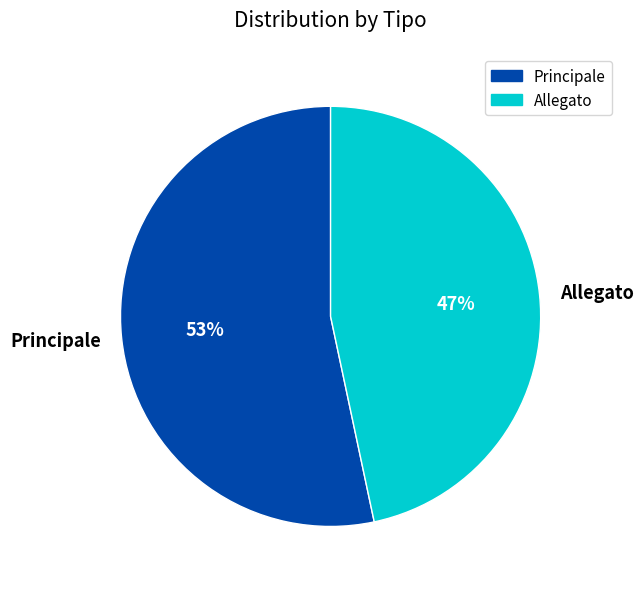

Do Allegato and Principale together represent more than half of the pie?

Yes